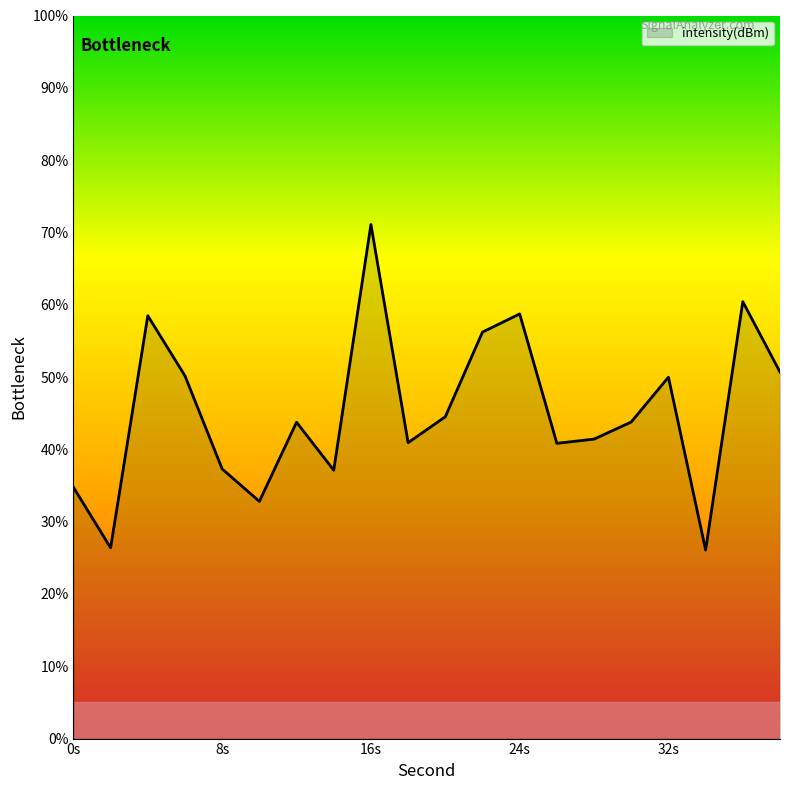

What is the smallest value displayed?

26.1